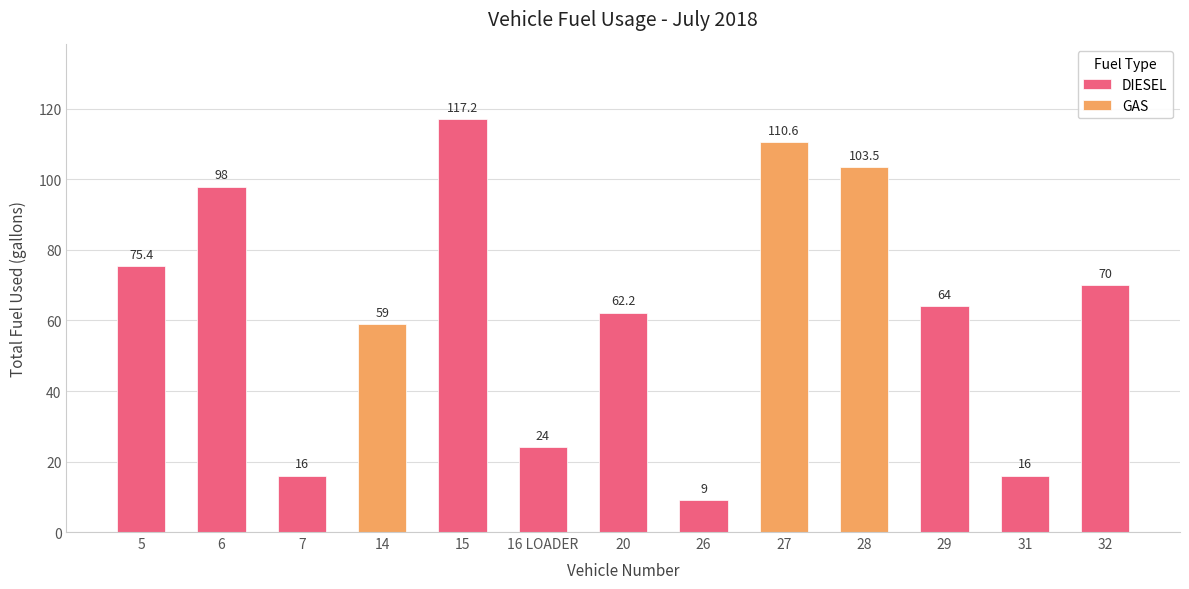

At which label is DIESEL closest to 63?

20